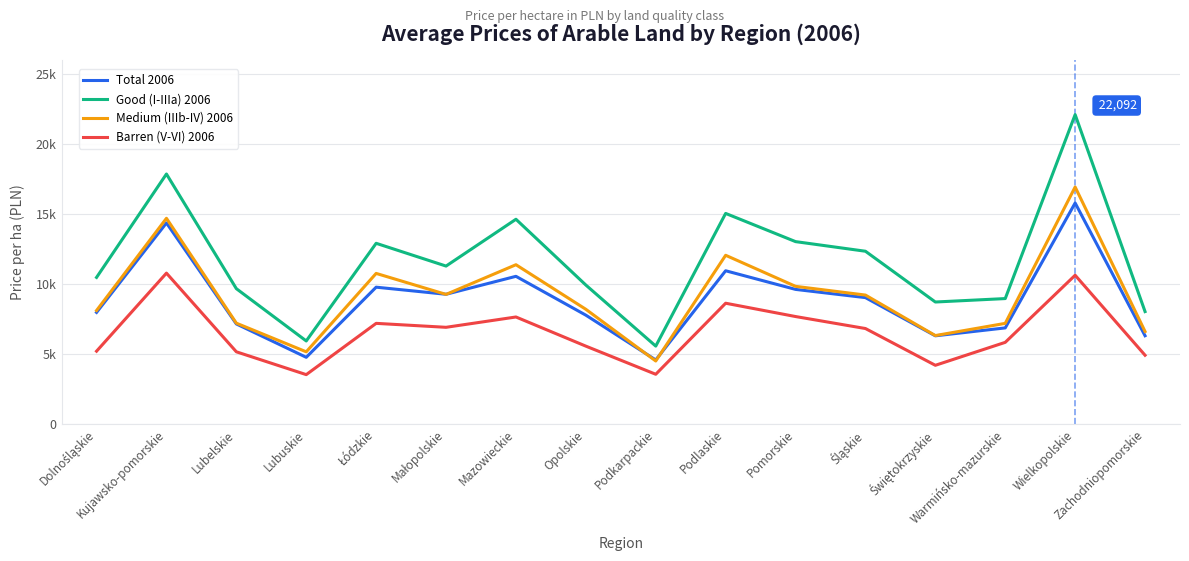

Where does the Medium (IIIb-IV) 2006 series first go above 9213?

Kujawsko-pomorskie